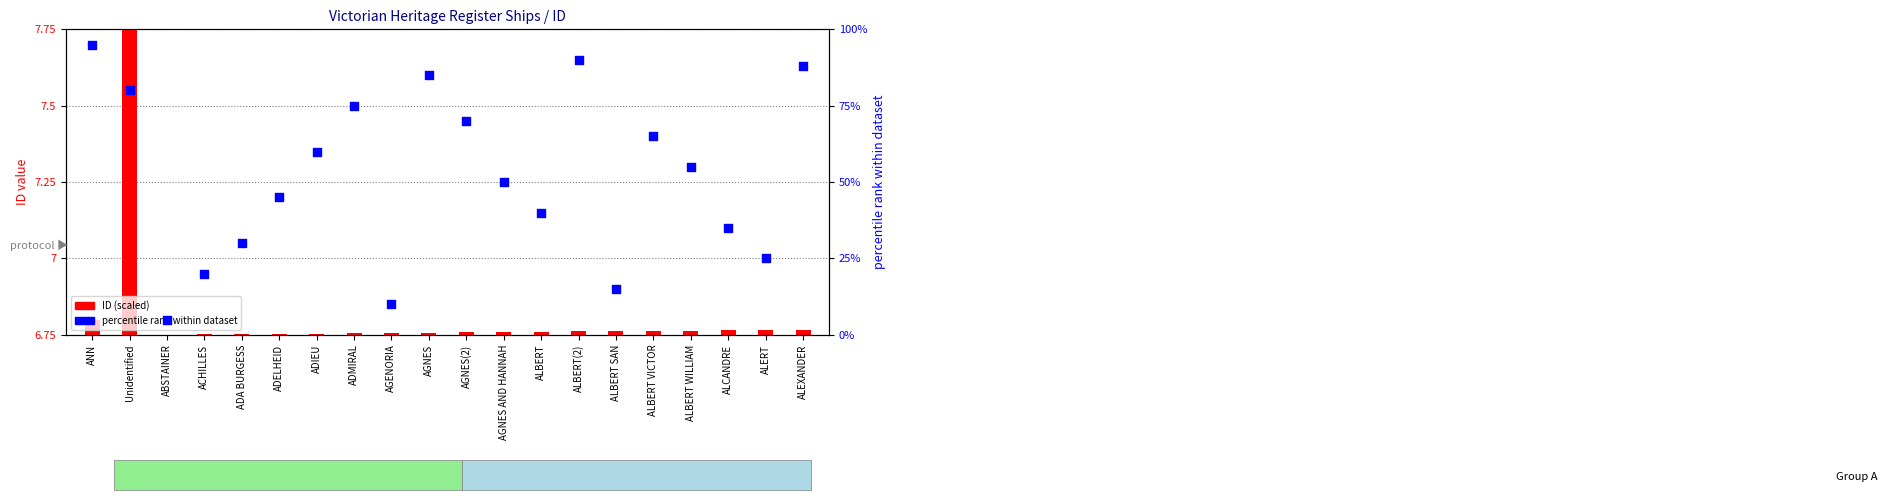

What are all the series names shown in the legend?

ID (scaled), percentile rank within dataset